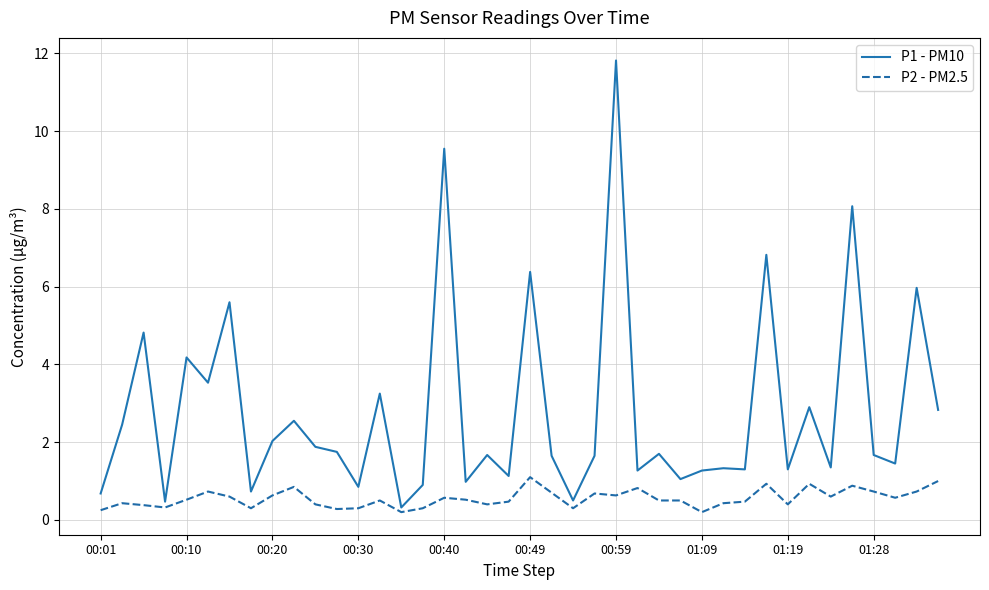

Which series has the largest total across all categories?

P1 - PM10